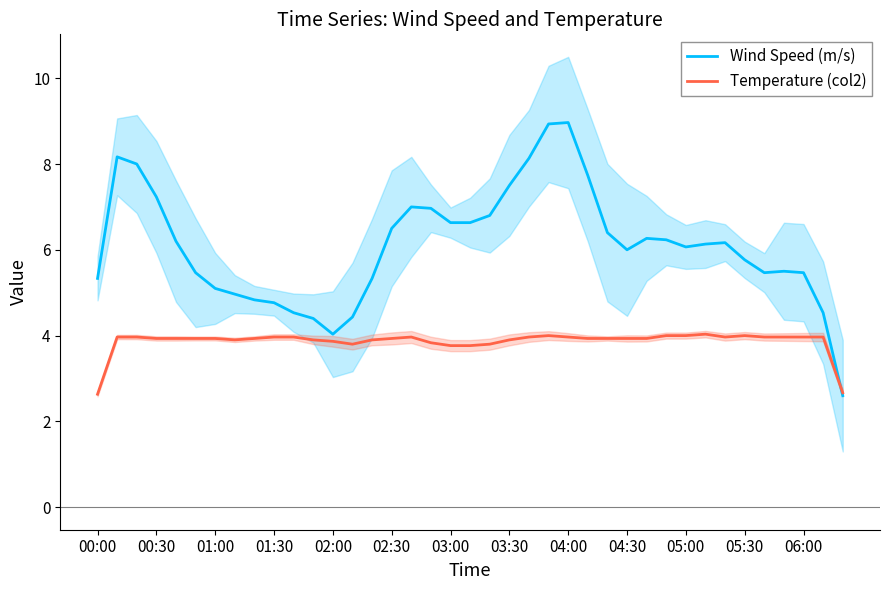

What is the value of the Wind Speed (m/s) point at the 3rd from the left?

8.0